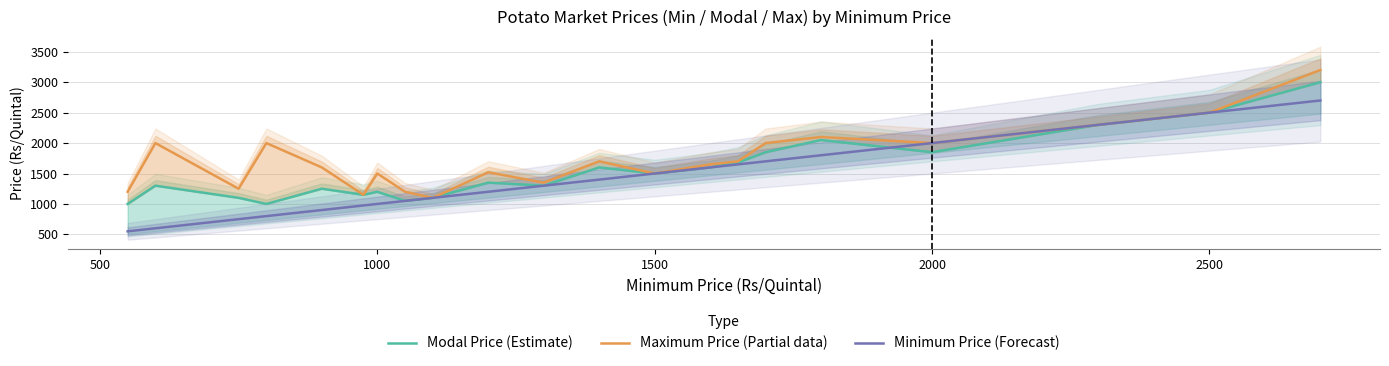

True or false: Maximum Price (Partial data) has more than 1 points higher than both neighbors.

True